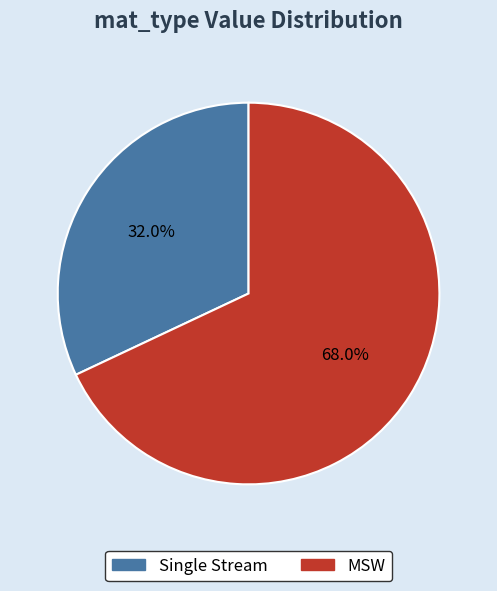

True or false: MSW accounts for 68% of the total.

True